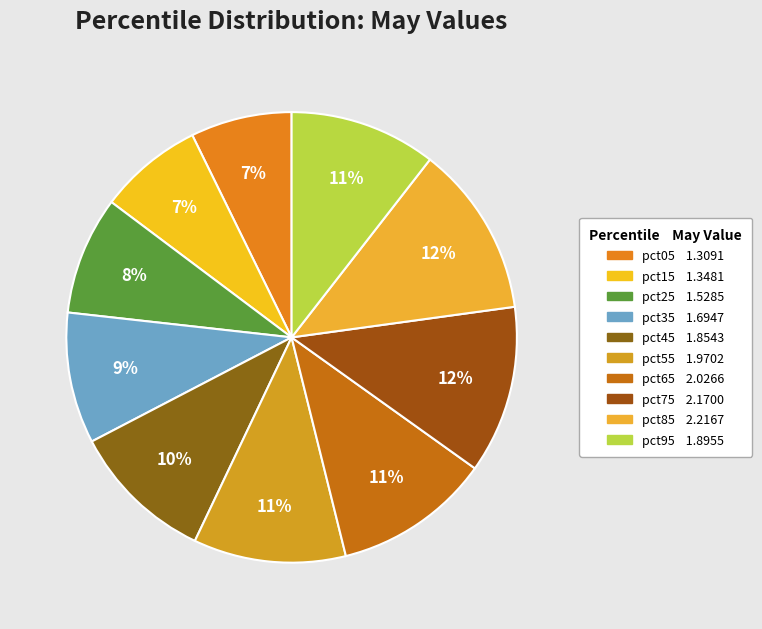

Which slice is the largest?

pct85